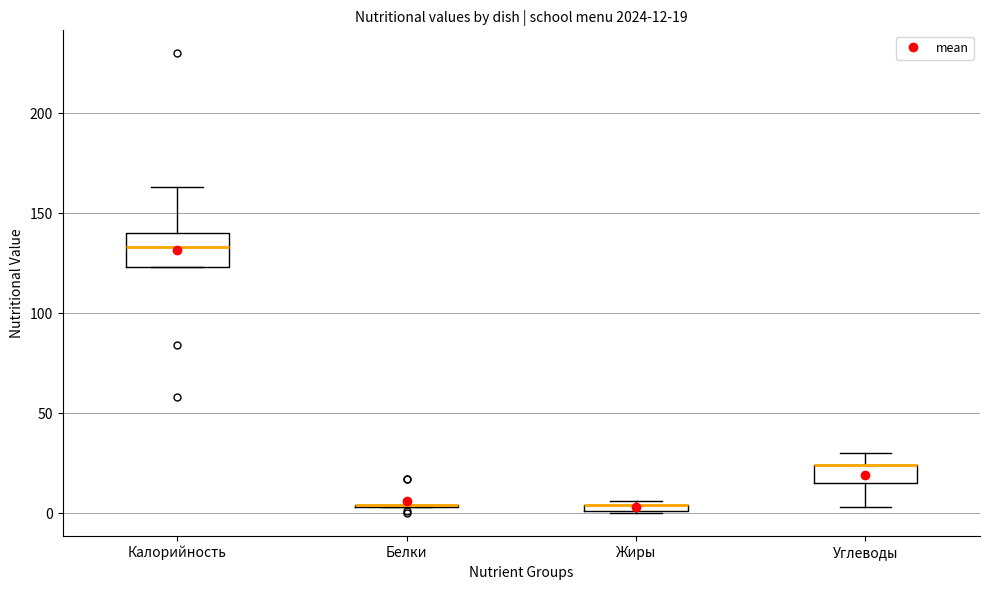

Comparing the boxes themselves (not the whiskers), which one is the tallest?

Калорийность